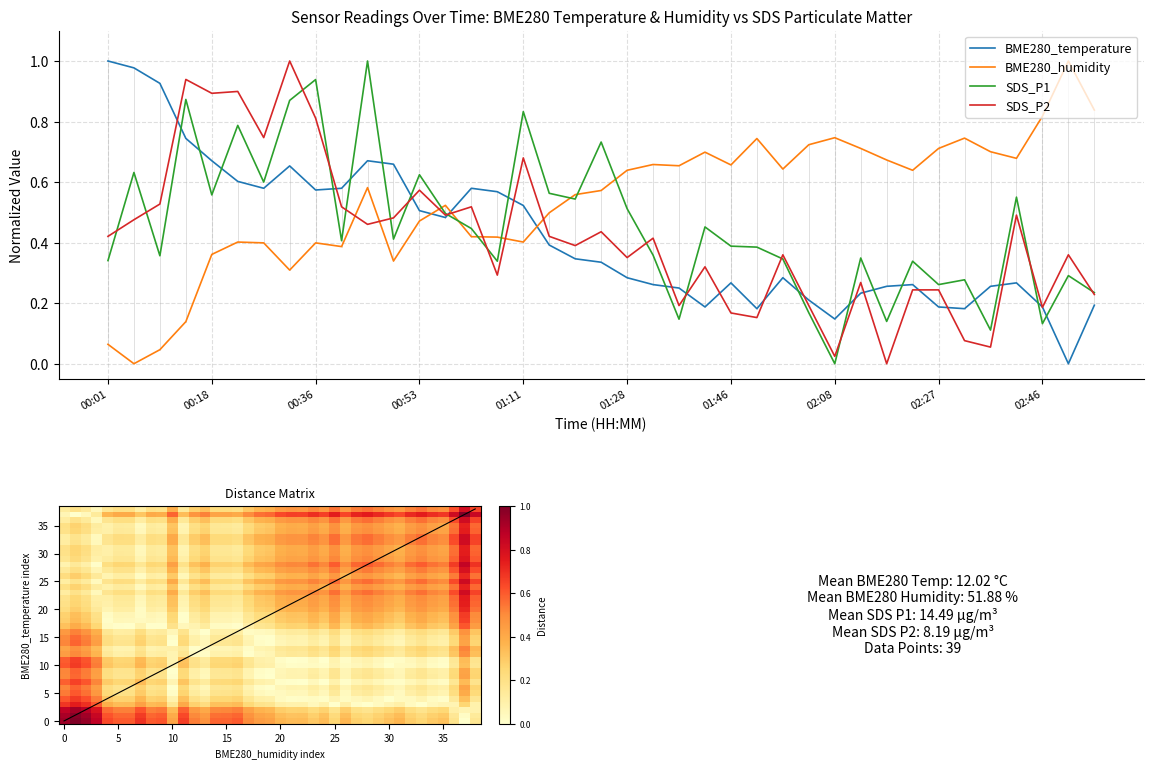

What is the label of the 37th point from the right?

00:10